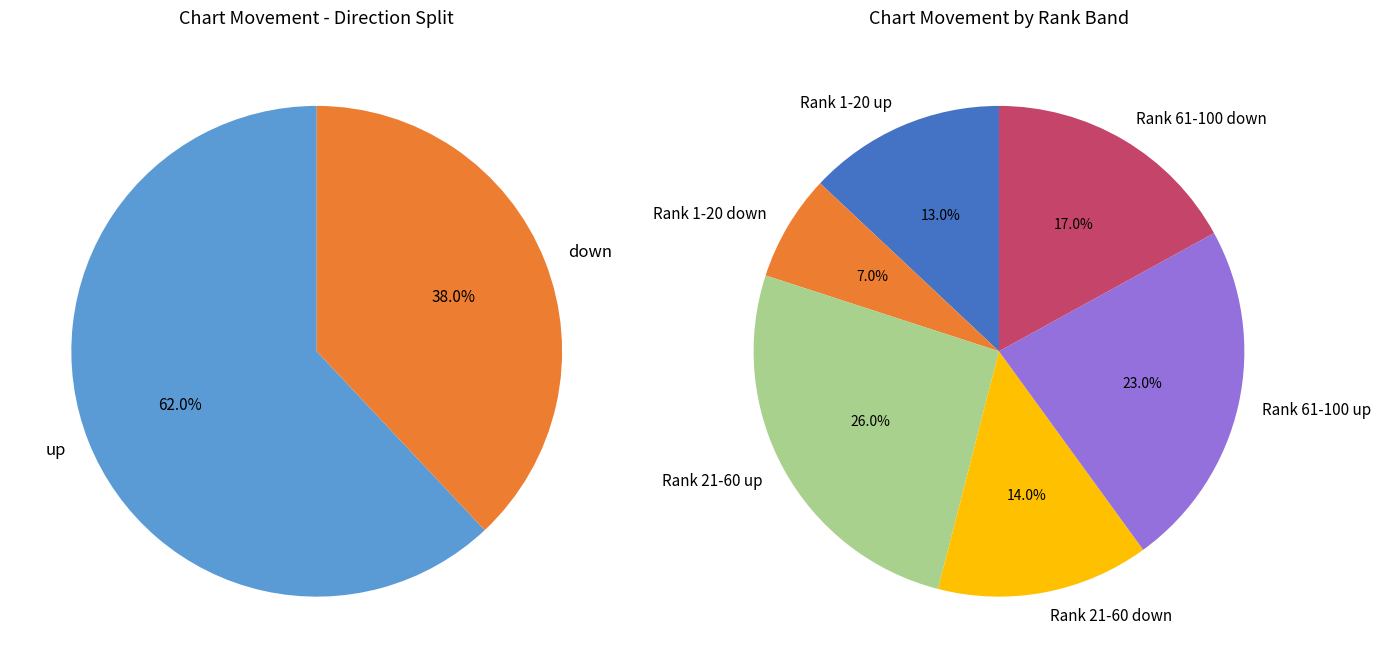

Which slice represents more than half of the pie?

up